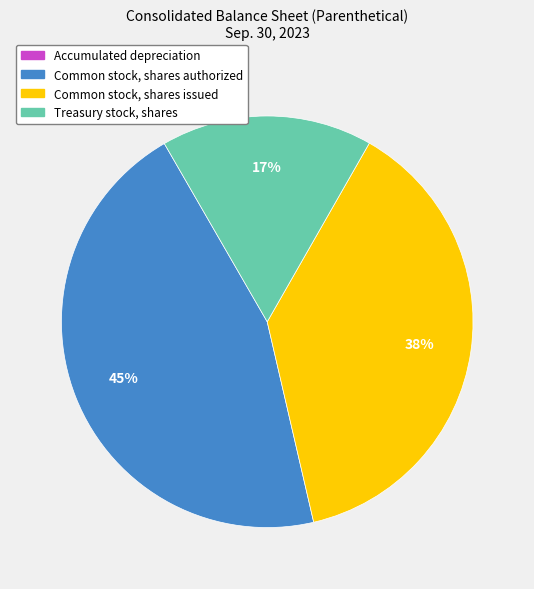

To the nearest percent, what is the average slice percentage?

25%